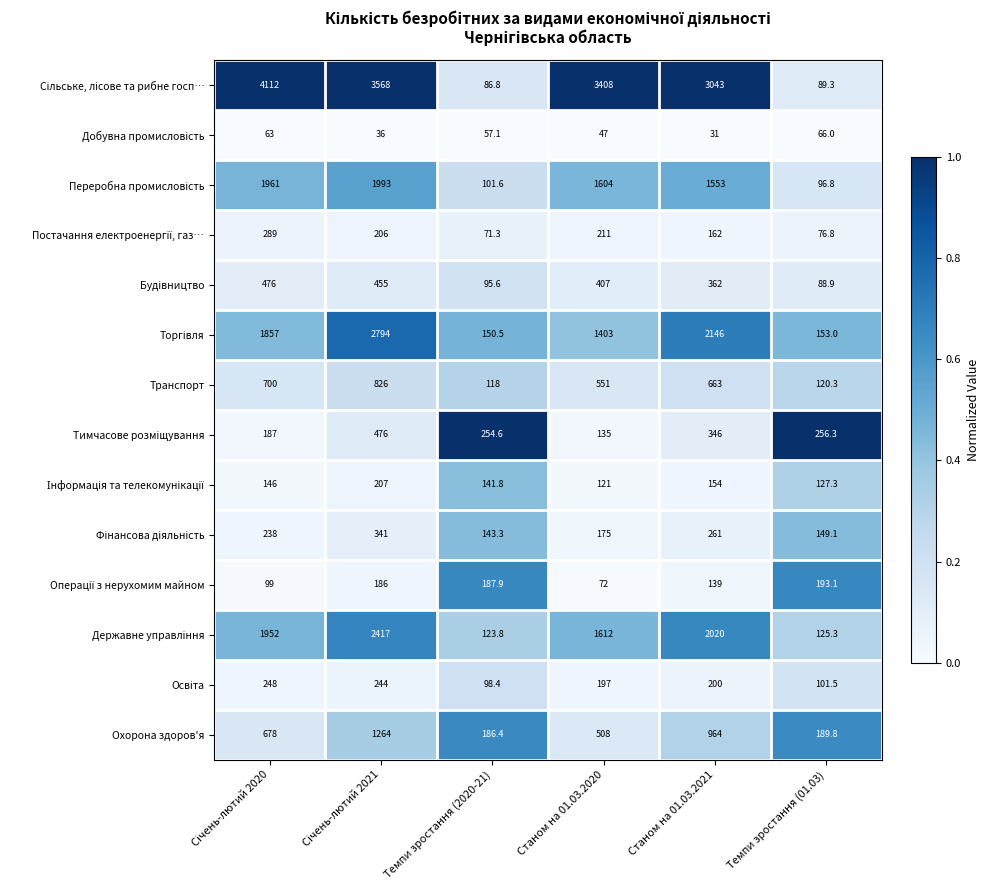

What is the smallest value displayed?

31.0